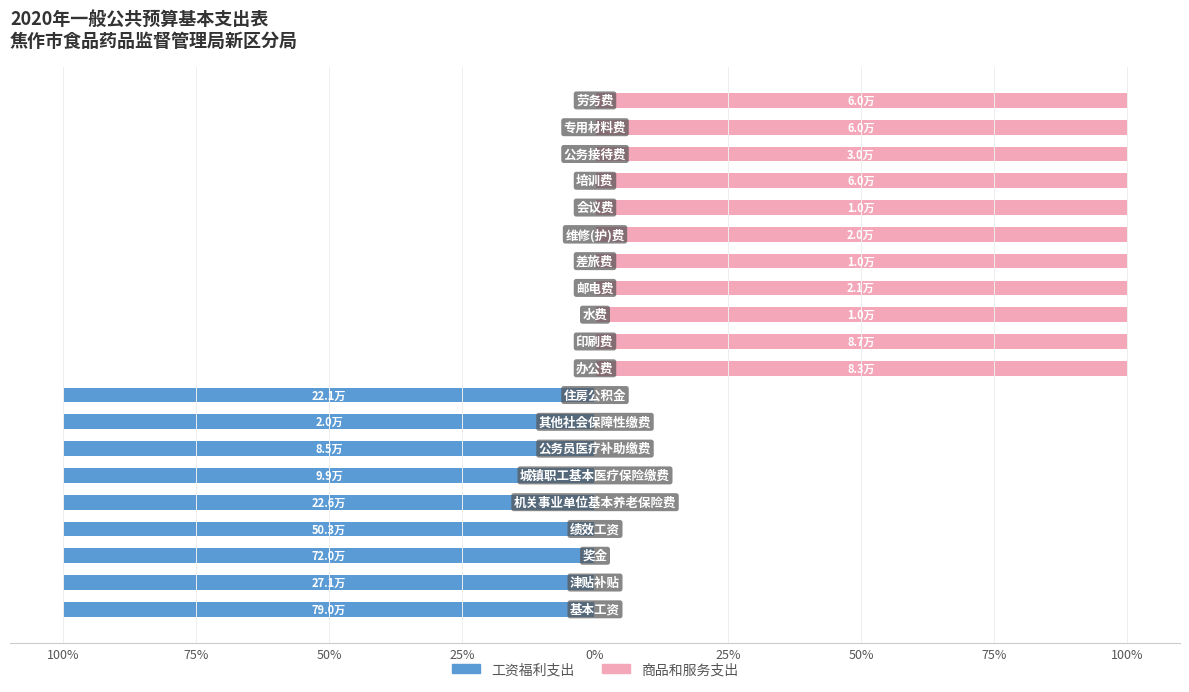

Reading left to right, what are all the values shown in this chart?

工资福利支出: -100	-100	-100	-100	-100	-100	-100	-100	-100	0	0	0	0	0	0	0	0	0	0	0
商品和服务支出: 0	0	0	0	0	0	0	0	0	100	100	100	100	100	100	100	100	100	100	100